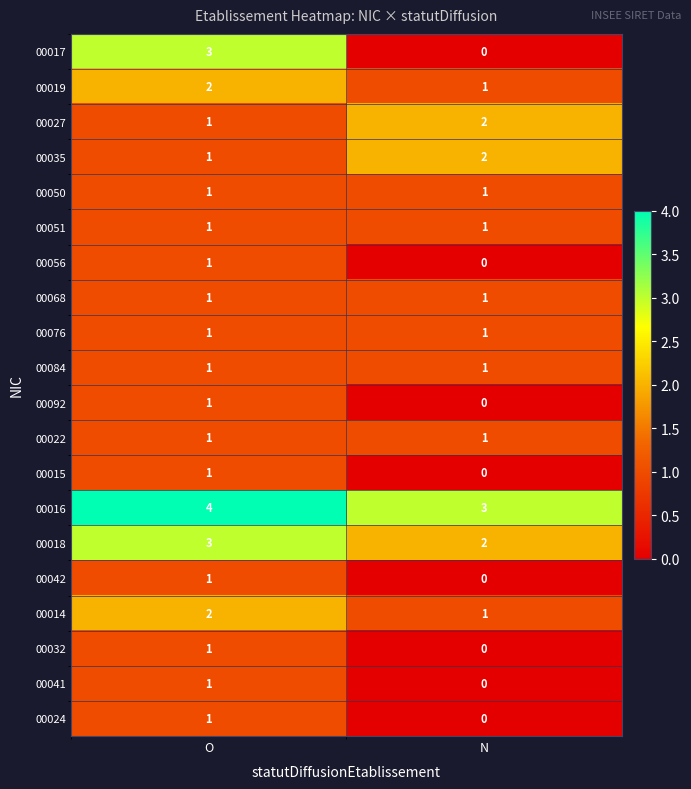

What is the sum of all 00017 values?

3